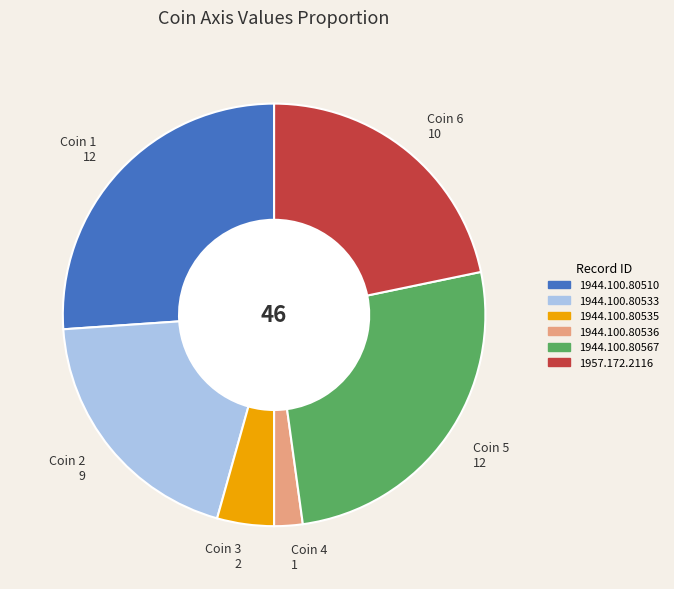

What is the ratio of the value at Coin 1 12 to the value at Coin 2 9?

1.3